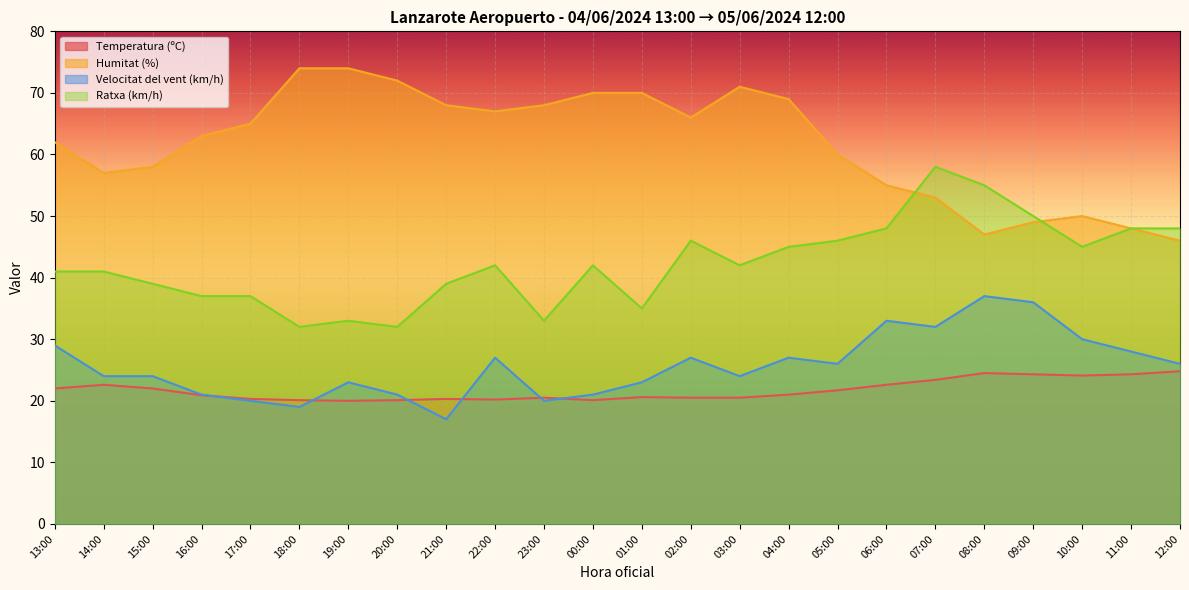

What is the difference between the maximum and second lowest values in the Velocitat del vent (km/h) series?

18.0